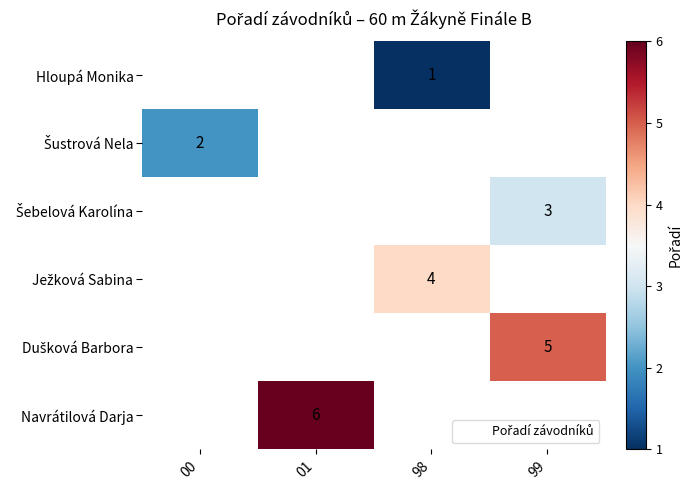

Is it true that Navrátilová Darja equals 1.5 at 01?

False